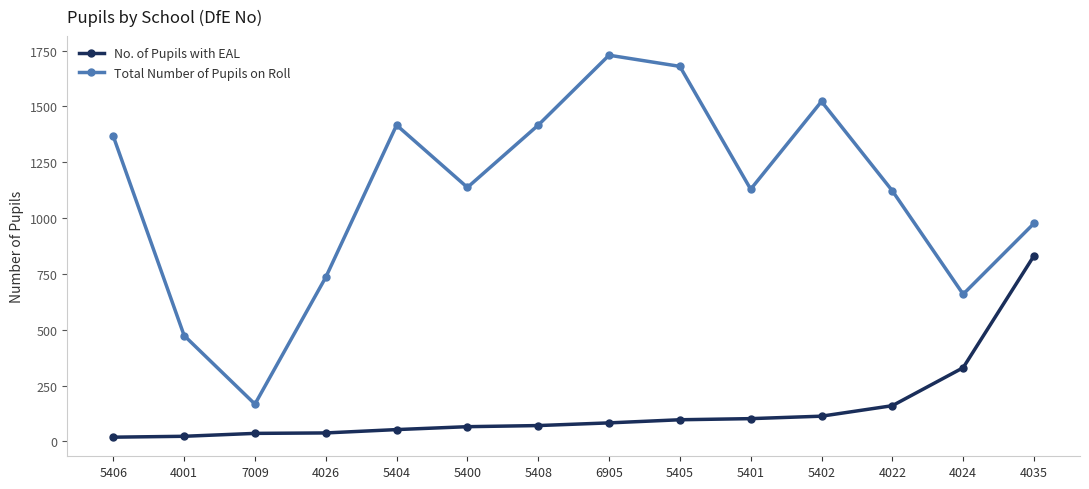

How many data points does each series have?

14